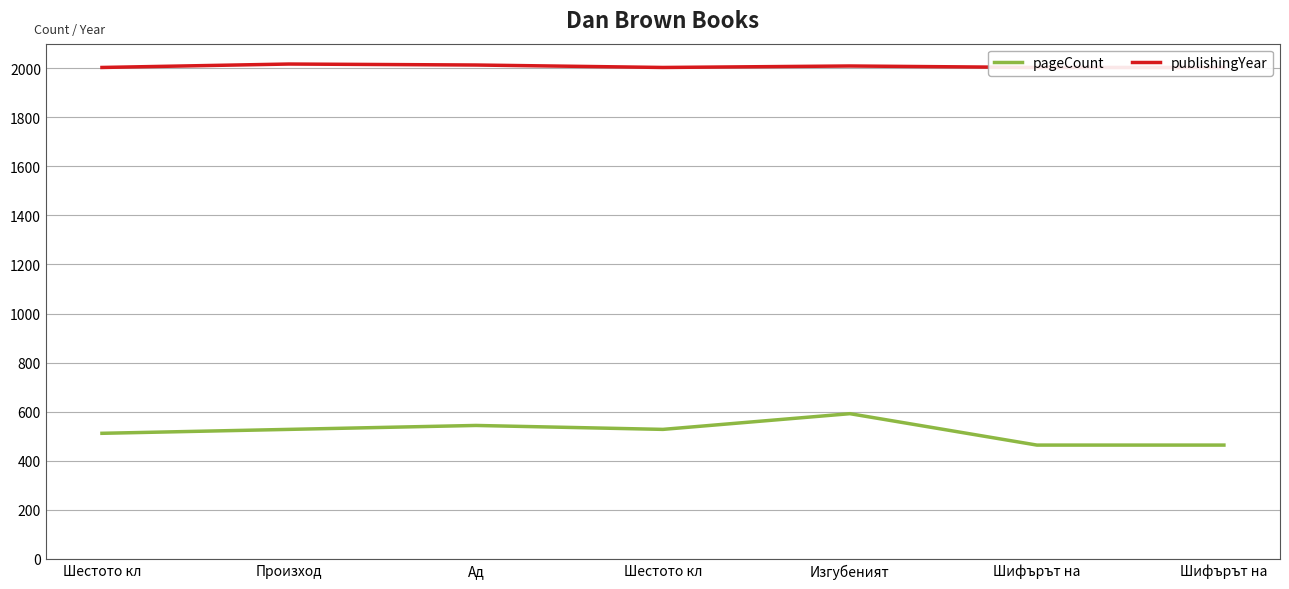

List the series in order of their peak value, highest first.

publishingYear, pageCount